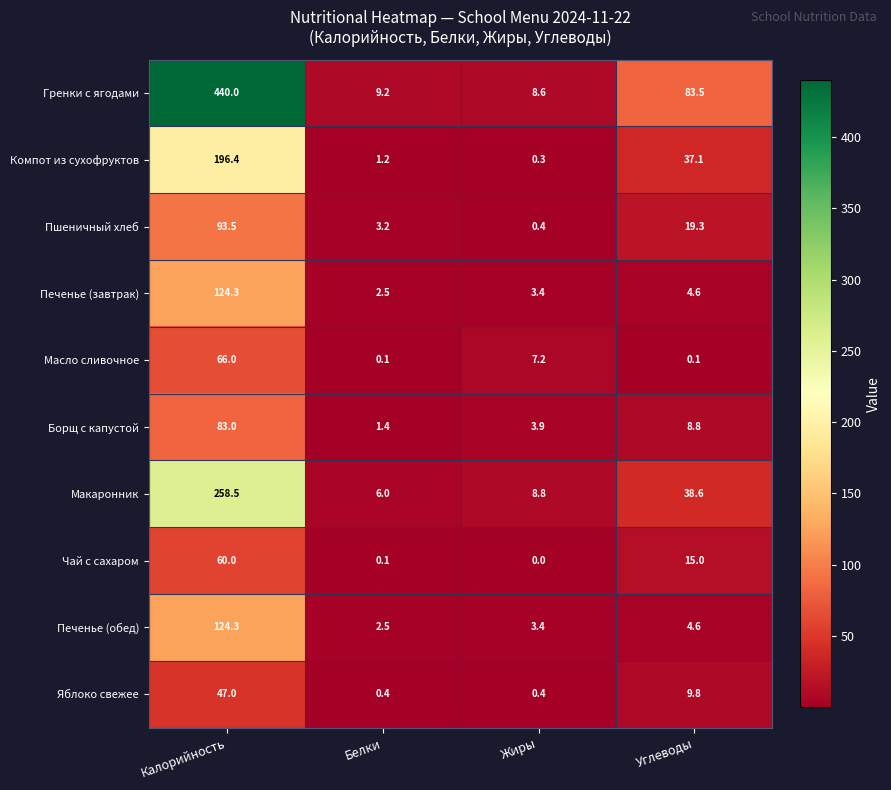

Rank the categories by Чай с сахаром value from lowest to highest.

Жиры, Белки, Углеводы, Калорийность